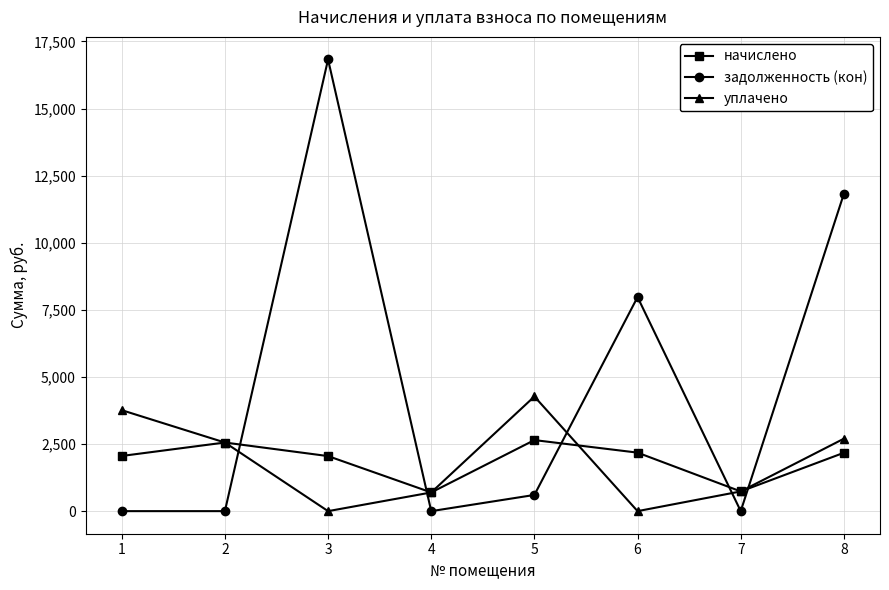

At which label does уплачено reach its peak?

5